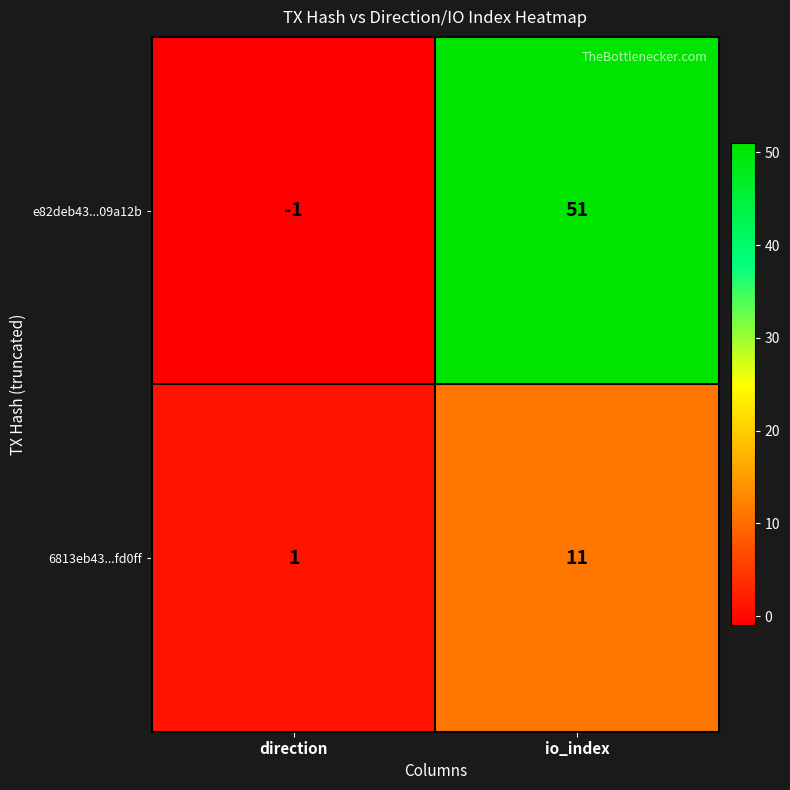

Reading left to right, extract all data points from this chart.

e82deb43...09a12b: -1	51
6813eb43...fd0ff: 1	11